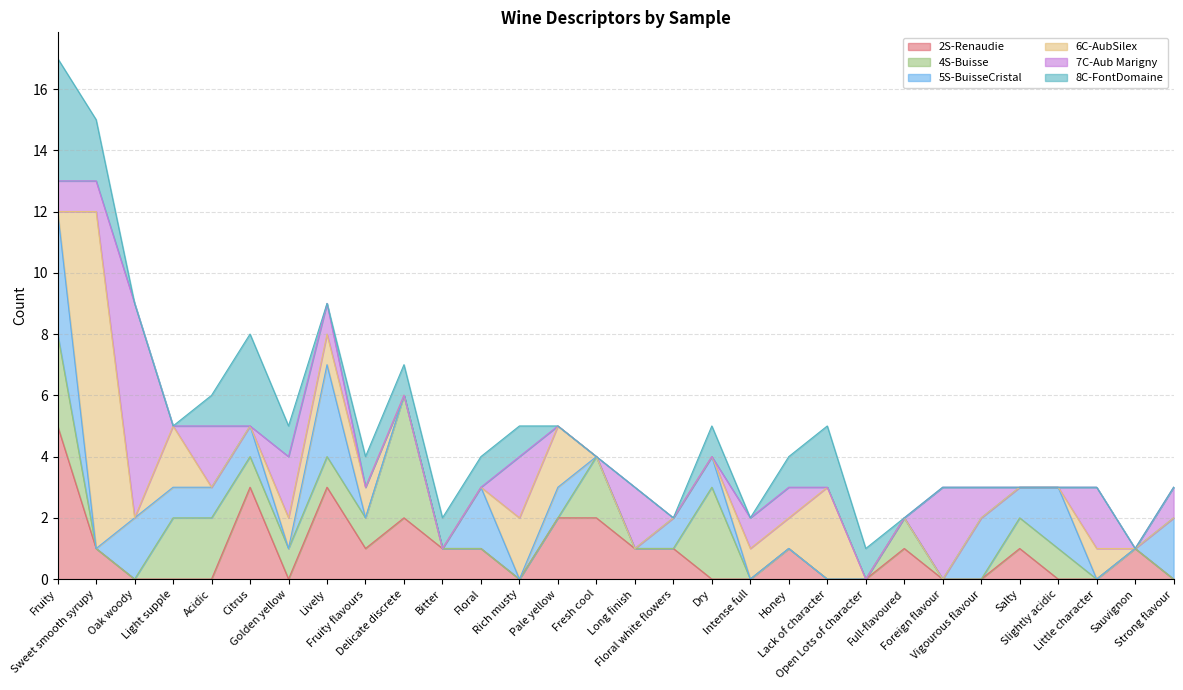

How many intersections are there between 5S-BuisseCristal and 8C-FontDomaine?

6